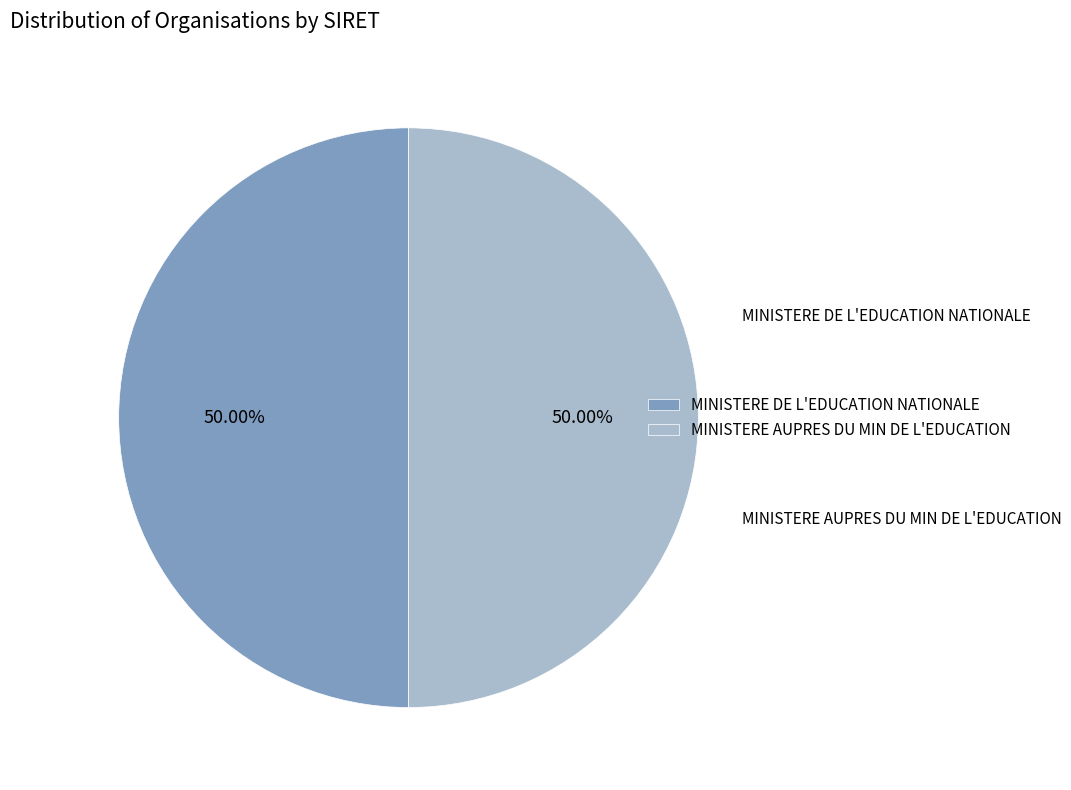

Which has a higher value, MINISTERE DE L'EDUCATION NATIONALE or MINISTERE AUPRES DU MIN DE L'EDUCATION?

MINISTERE AUPRES DU MIN DE L'EDUCATION